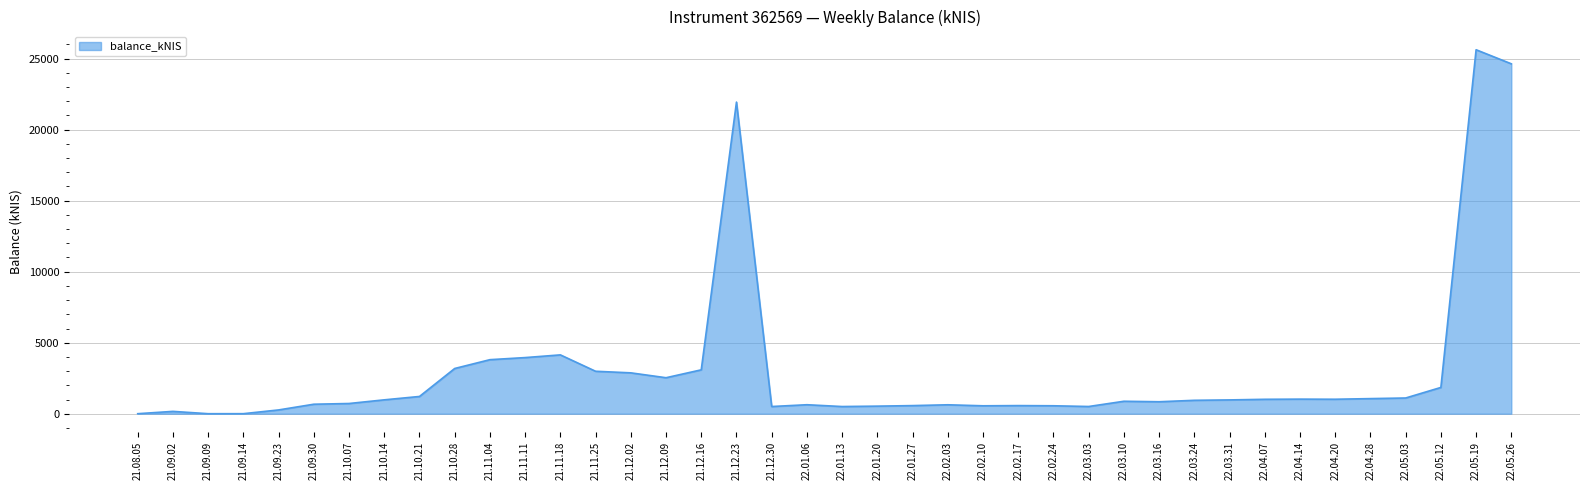

What is the maximum value shown in the chart?

25629.2